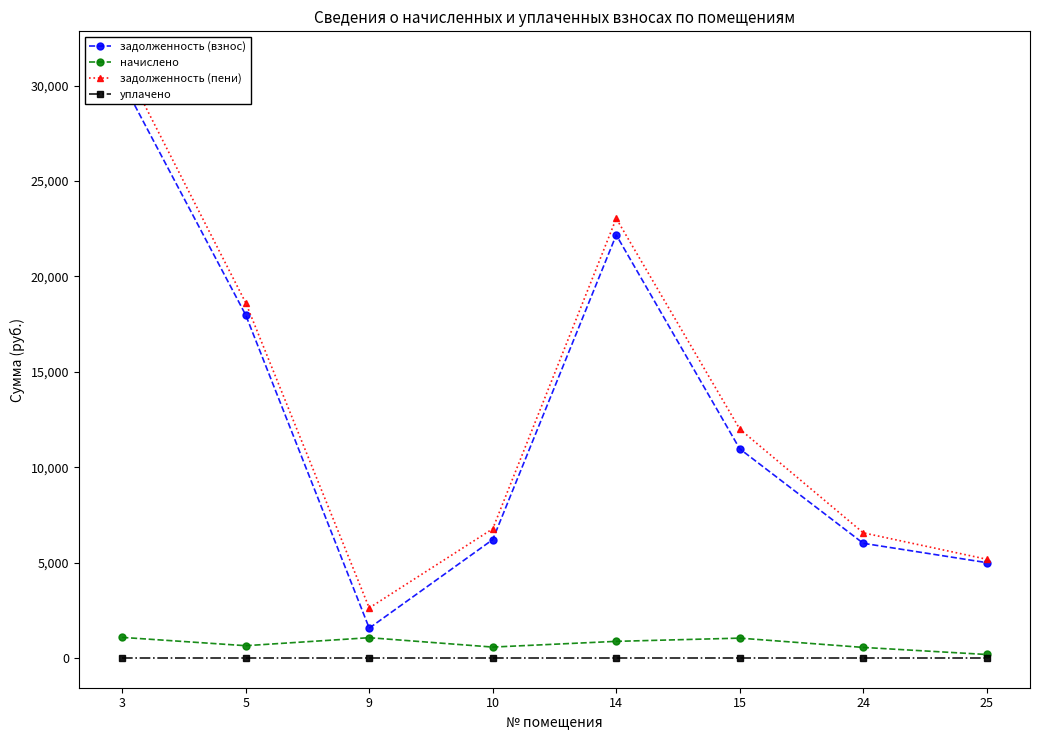

What is the value of the задолженность (пени) point at the 1st from the left?

31283.4